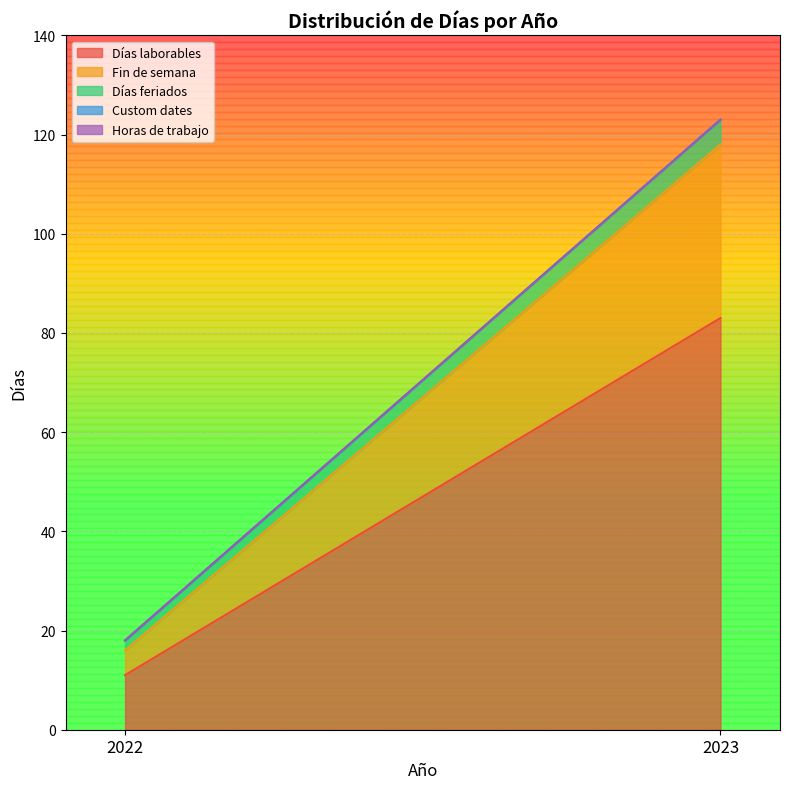

Which series has the largest total across all categories?

Días laborables